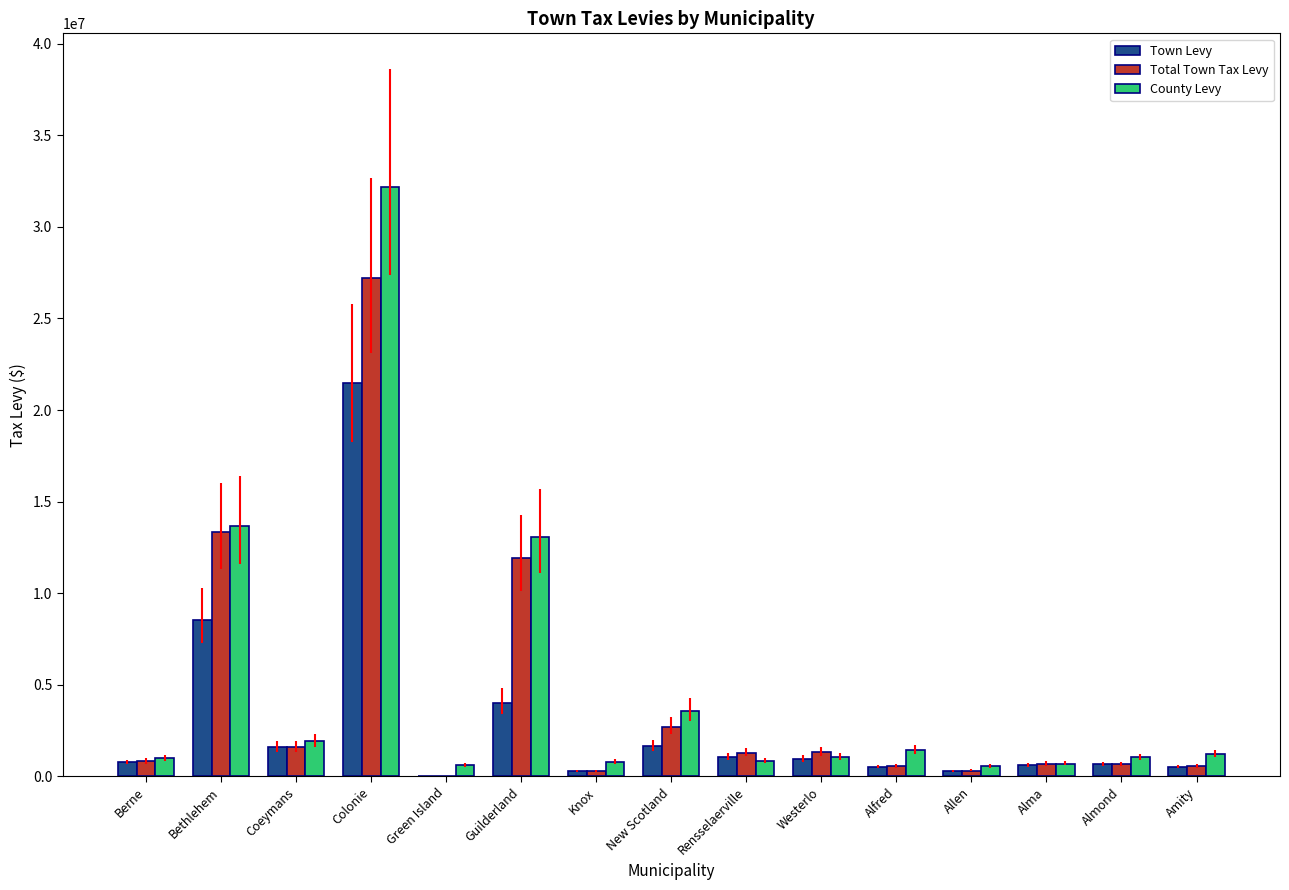

True or false: Town Levy has a value of 13392314.2 at Bethlehem.

False